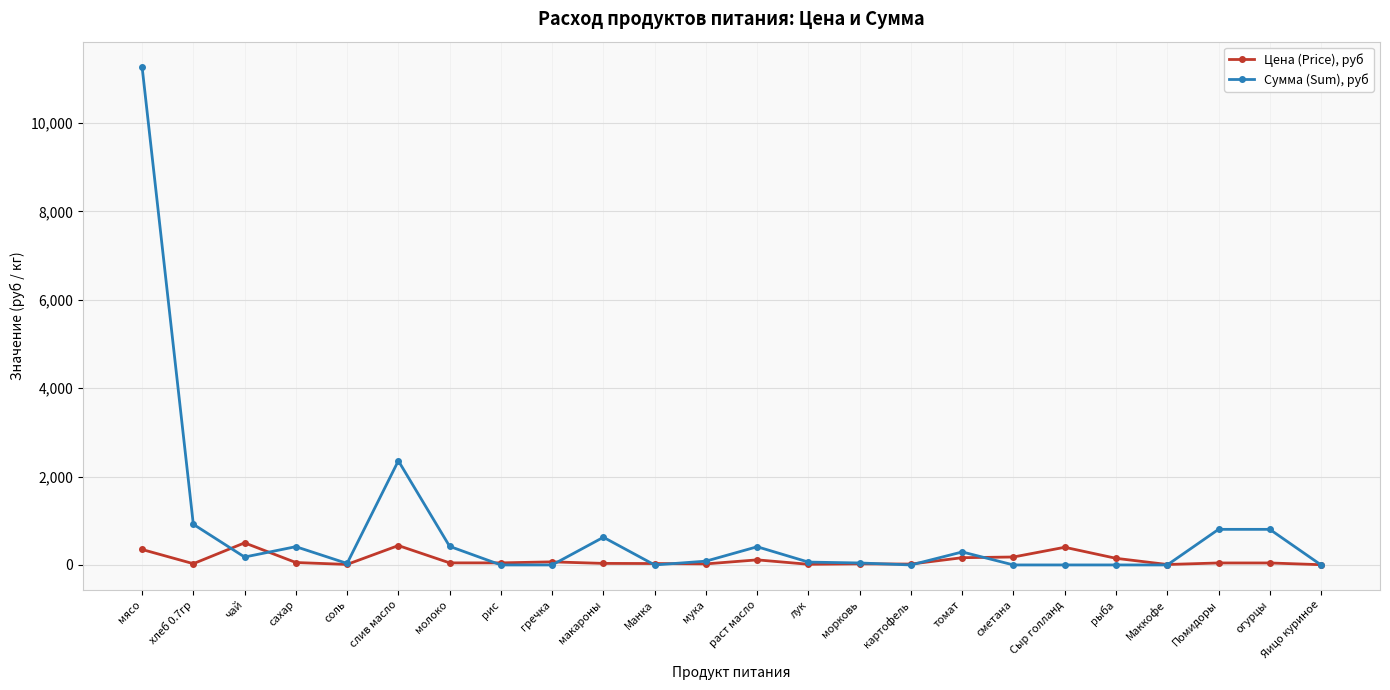

Rank the series by their average value, from lowest to highest.

Цена (Price), руб, Сумма (Sum), руб